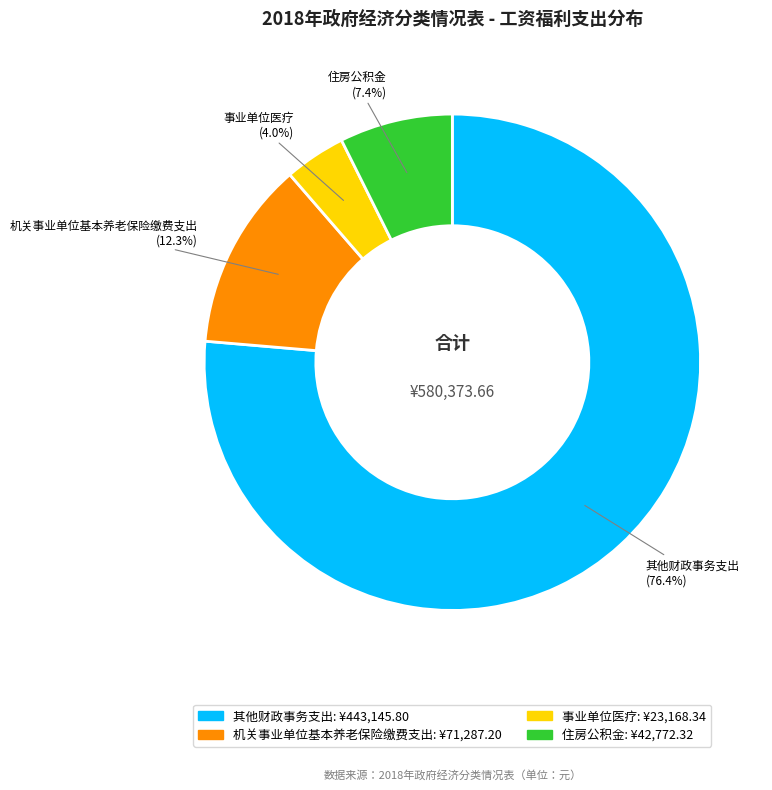

What is the smallest slice in the pie chart?

事业单位医疗